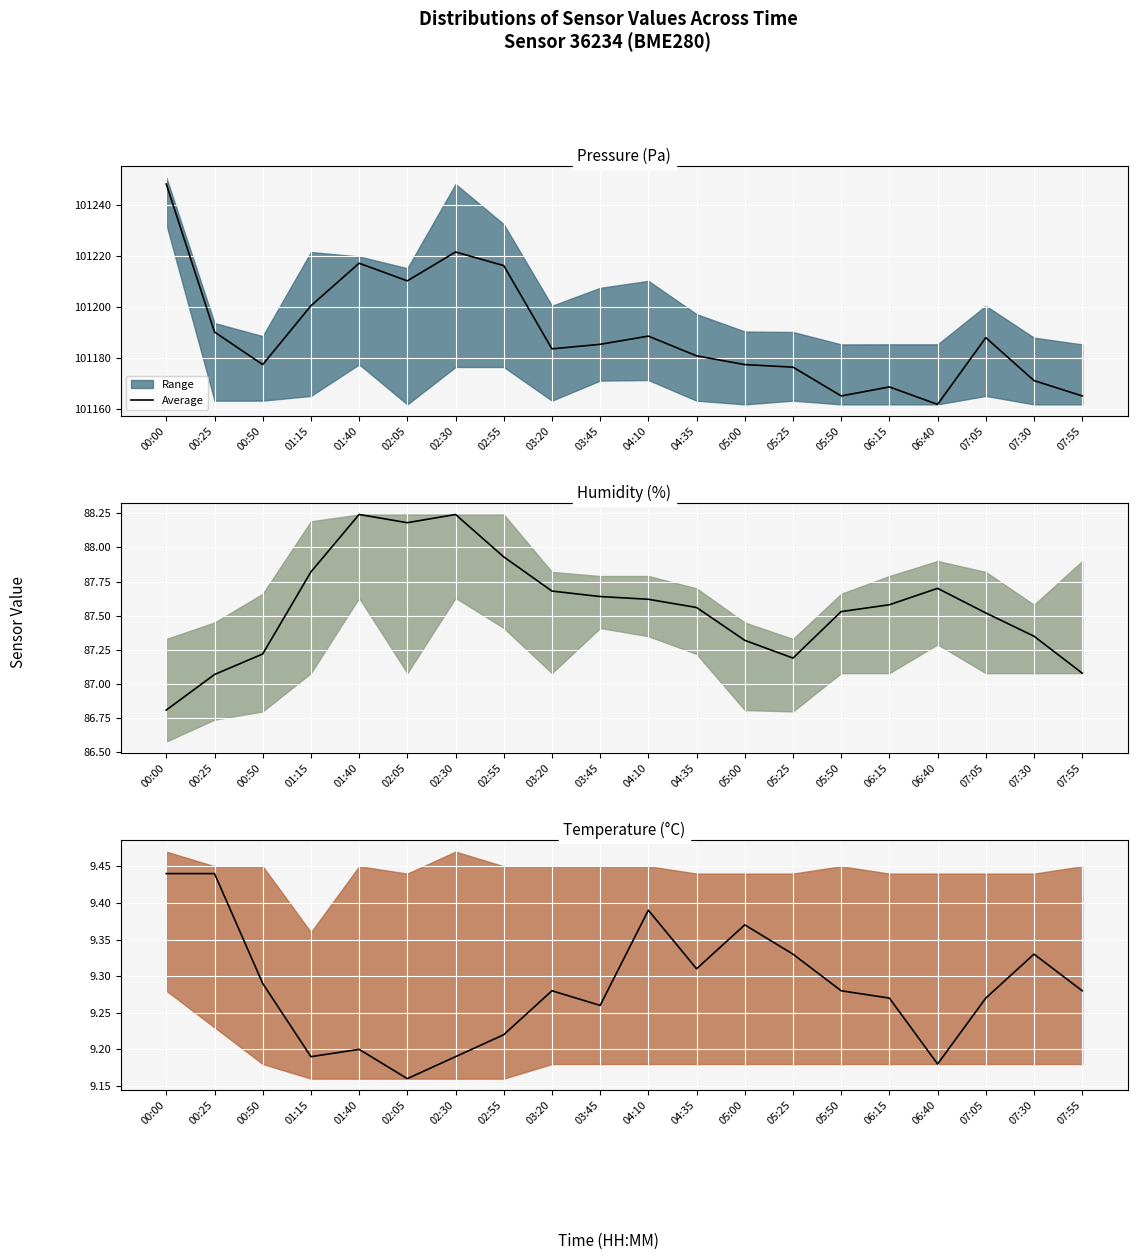

The chart shows a value of 9.3 at 06:15. True or false?

True